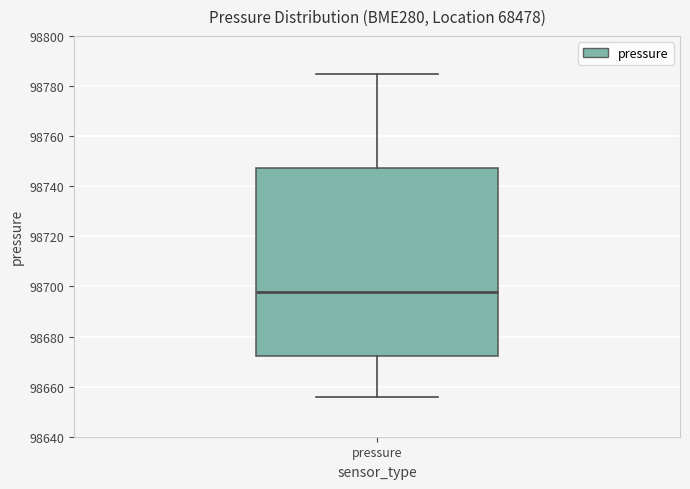

Where is the upper edge of the box for pressure on the y-axis? The values are not printed on the chart, so give them approximately, as read against the axis.

98748